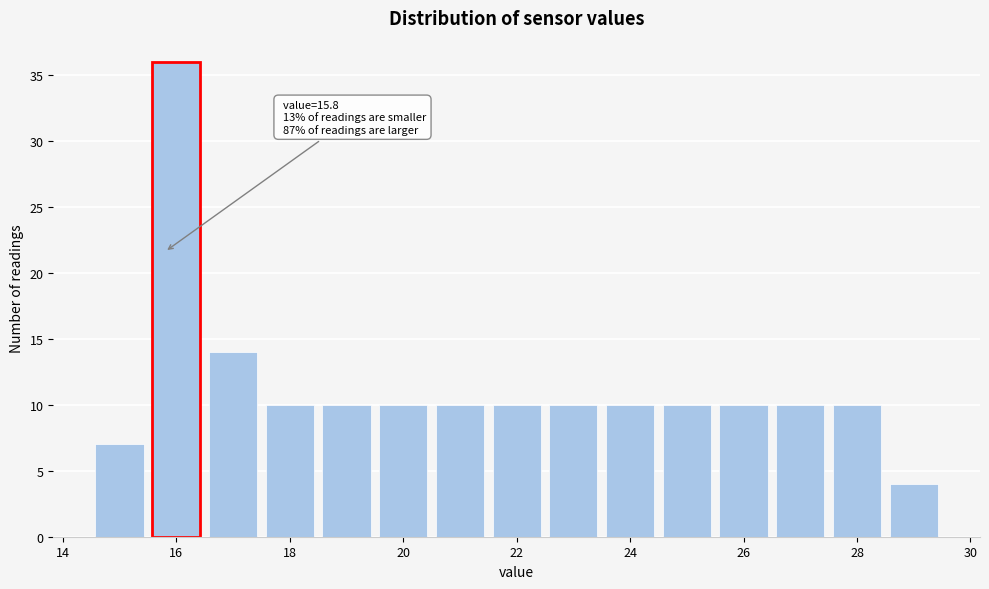

Which range on the x-axis has the tallest bar?

15.5 to 16.5